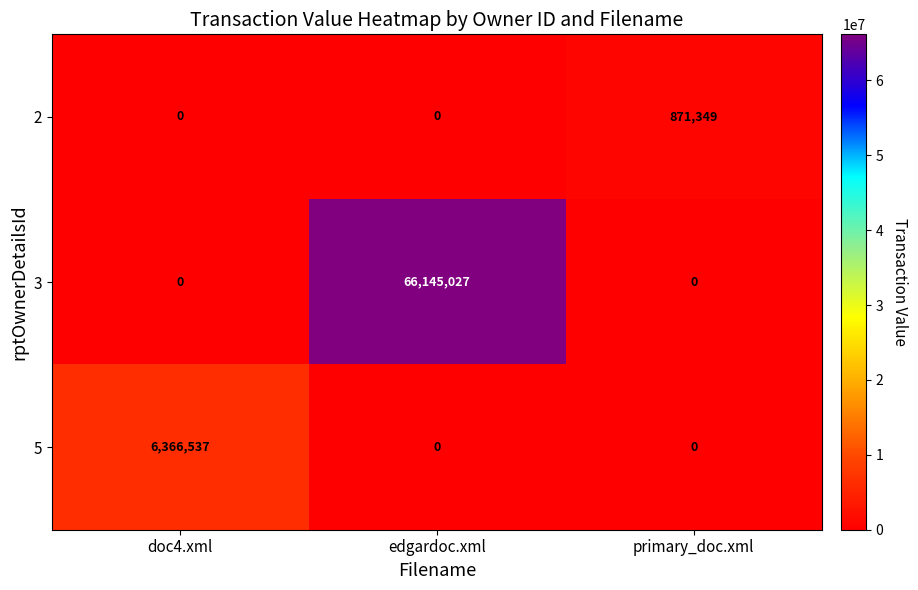

How many 3 values are between 0 and 66145027?

3